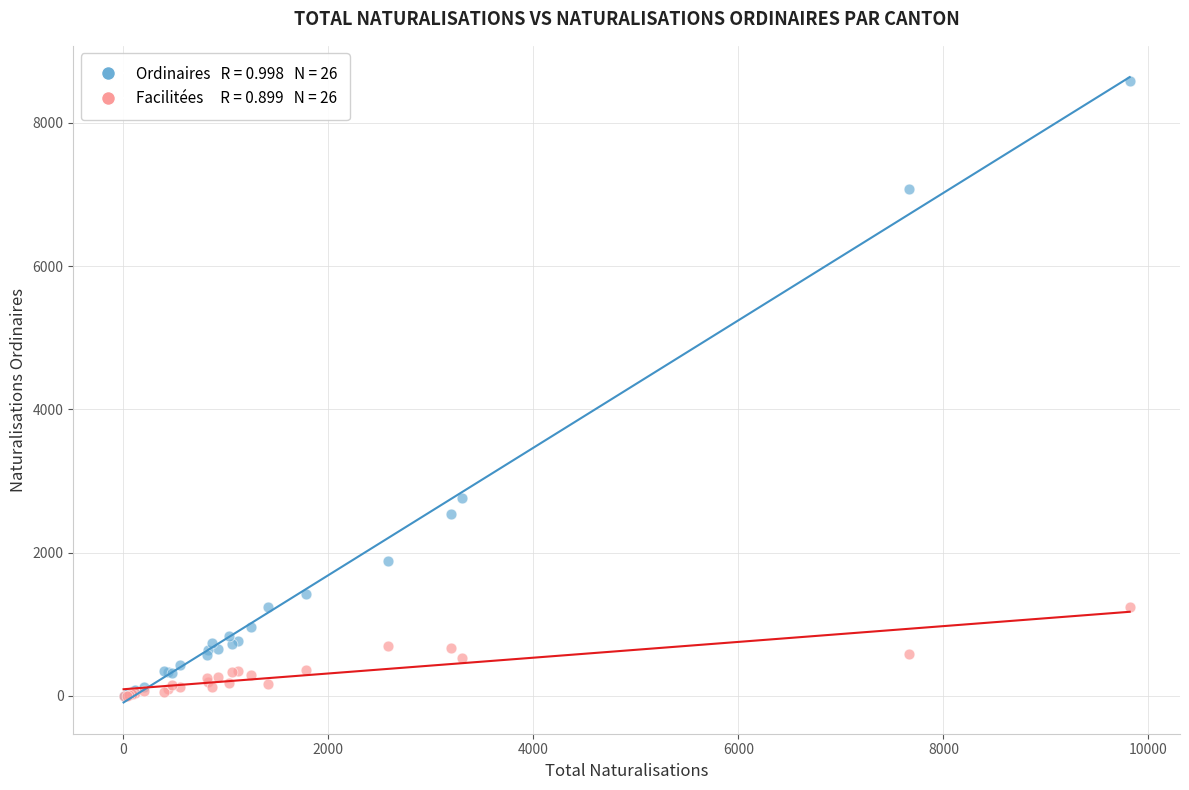

Across all series, what Y value is closest to 4289?

2768